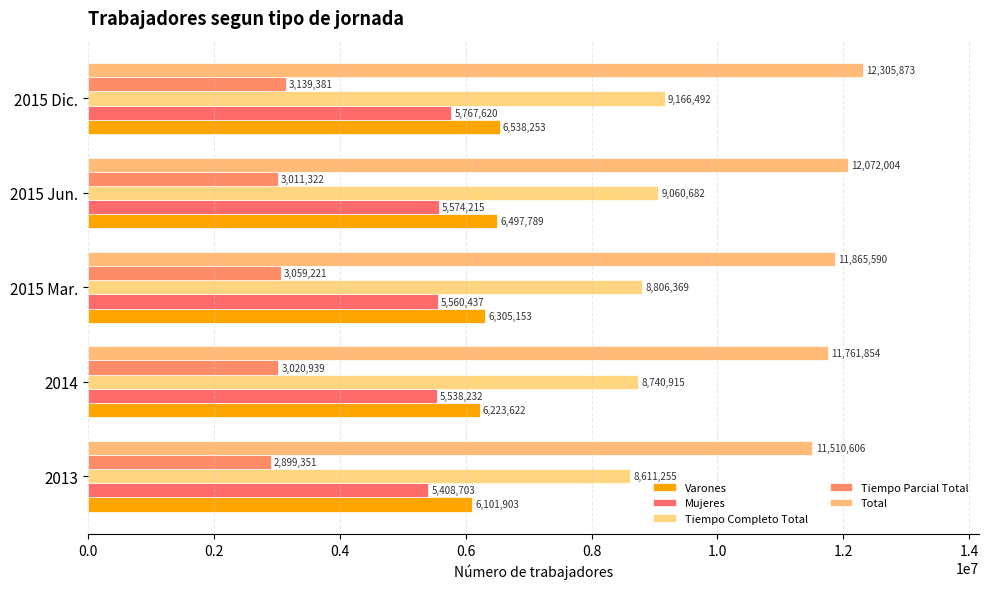

How many series are shown in this chart?

5